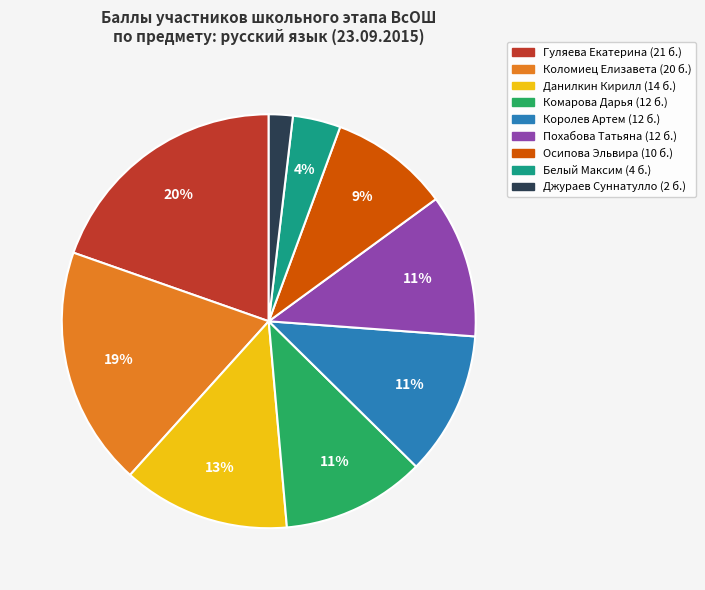

To the nearest percent, what is the difference between the largest and smallest slice percentages?

18%